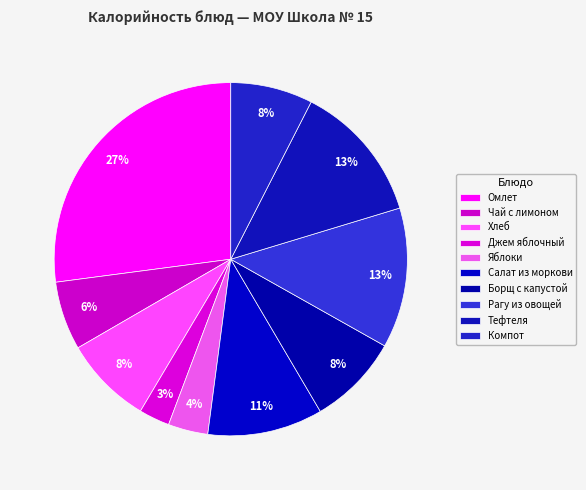

Which has a higher value, Джем яблочный or Борщ с капустой?

Борщ с капустой